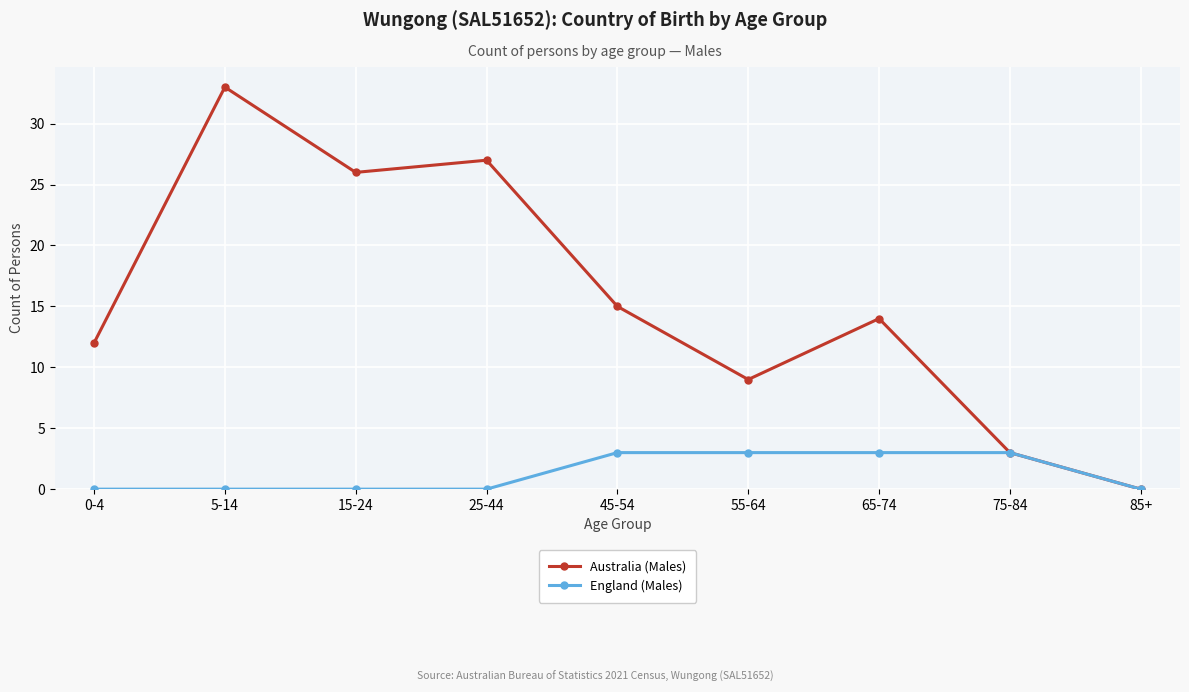

How many categories are shown in the chart?

9